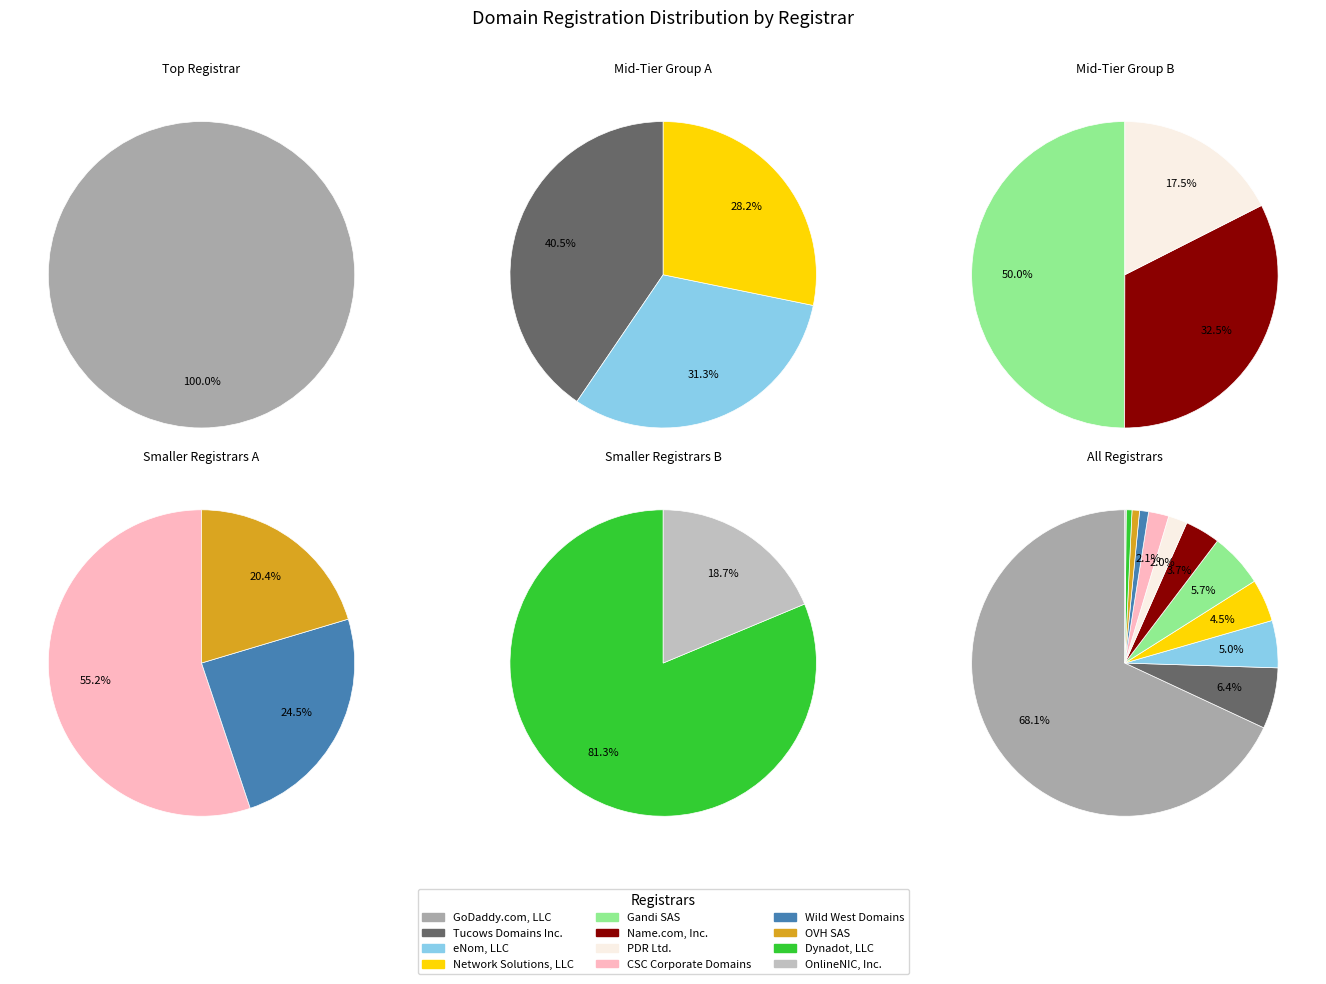

How many segments does this pie chart have?

12